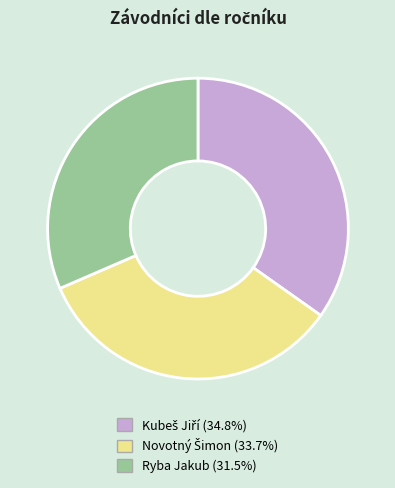

What is the smallest slice in the pie chart?

Ryba Jakub